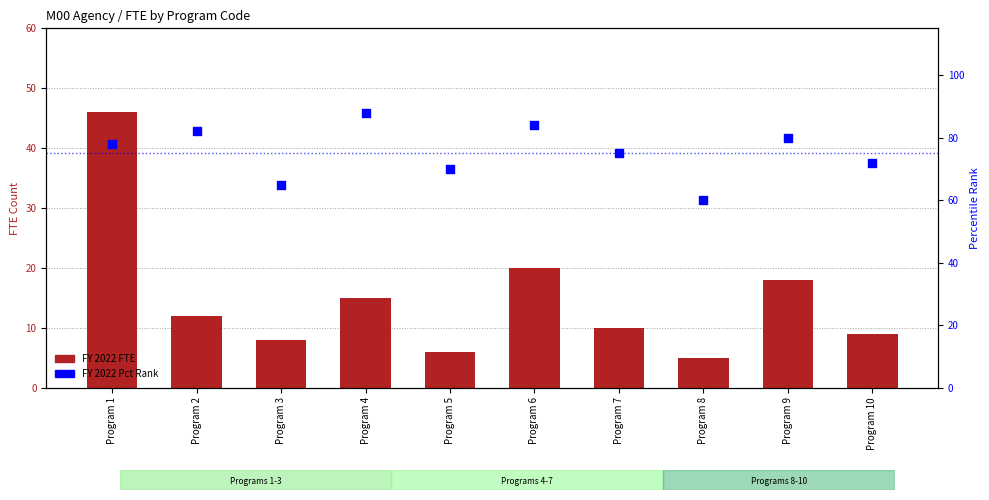

Which series reaches the minimum Y coordinate?

FY 2022 FTE